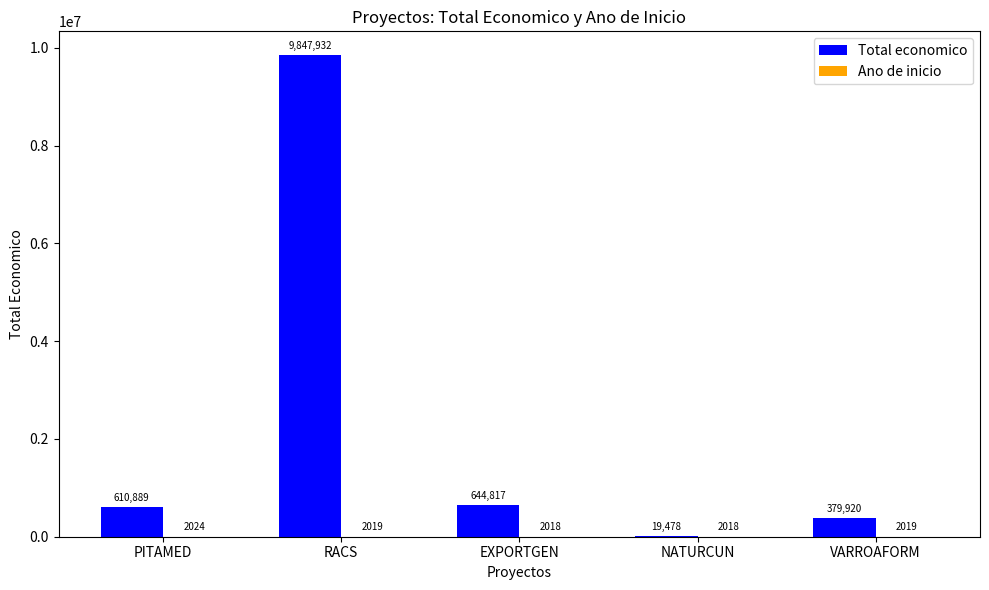

The value of Total economico at EXPORTGEN is 644817. True or false?

True